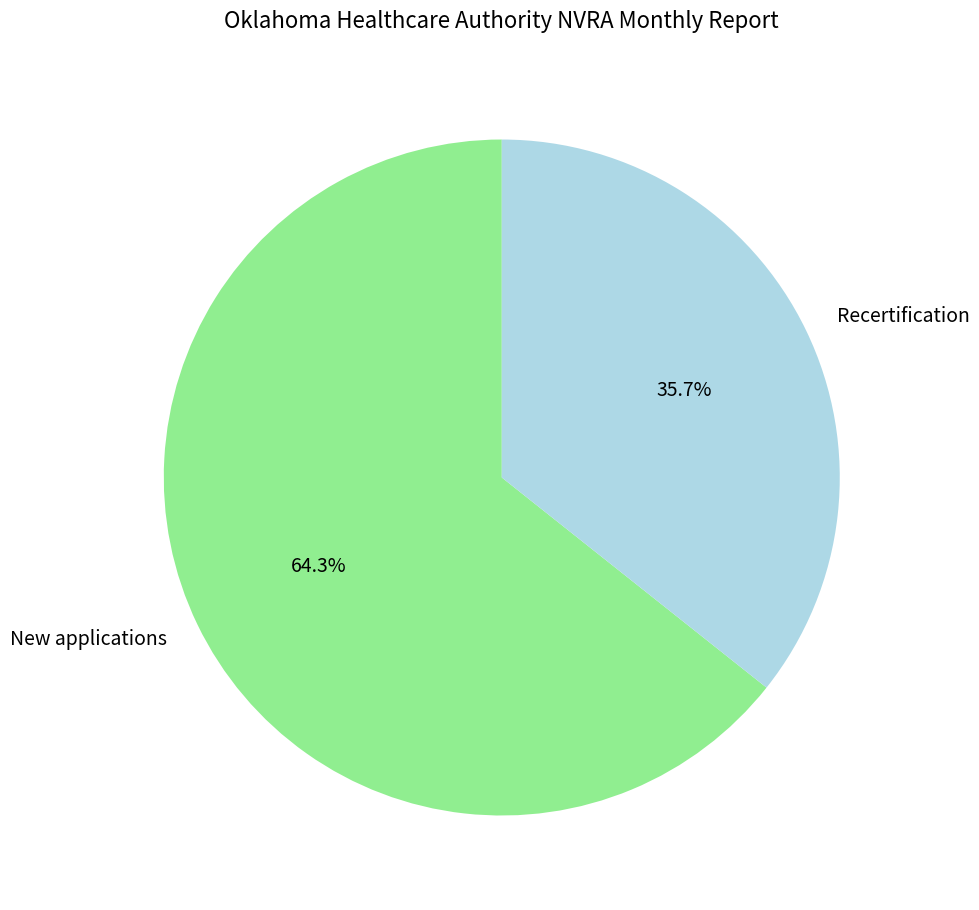

Count the number of slices in the pie.

2